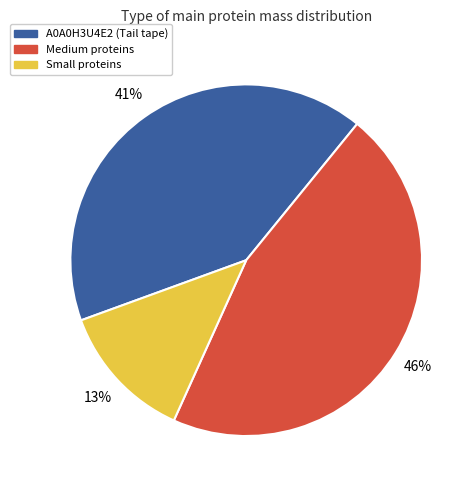

Do A0A0H3U4E2 (Tail tape) and Small proteins together represent more than half of the pie?

Yes